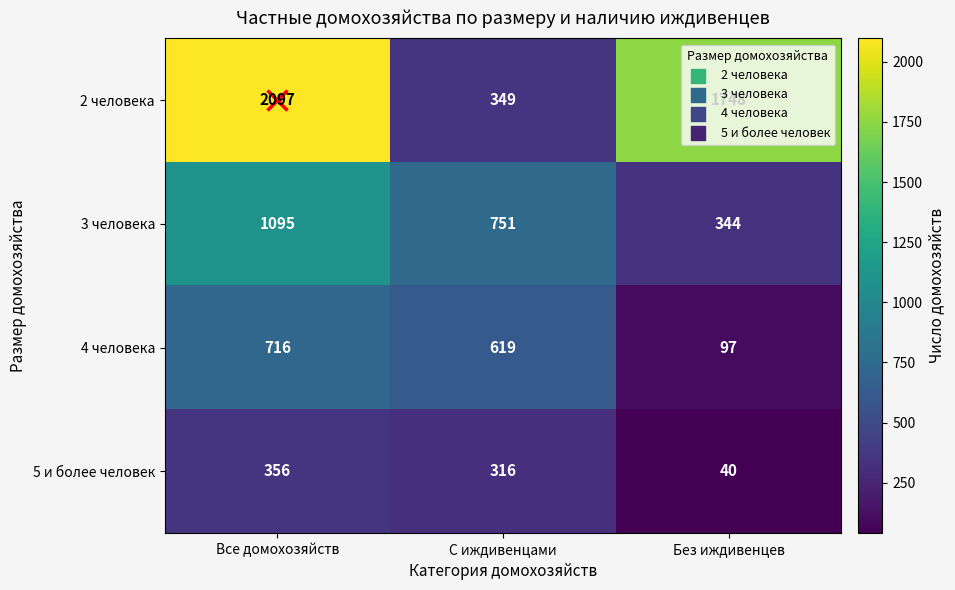

What is the minimum value shown in the chart?

40